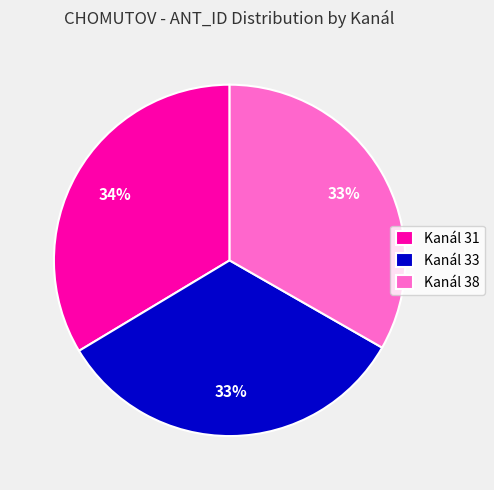

To the nearest percent, what percentage of the pie is Kanál 33?

33%